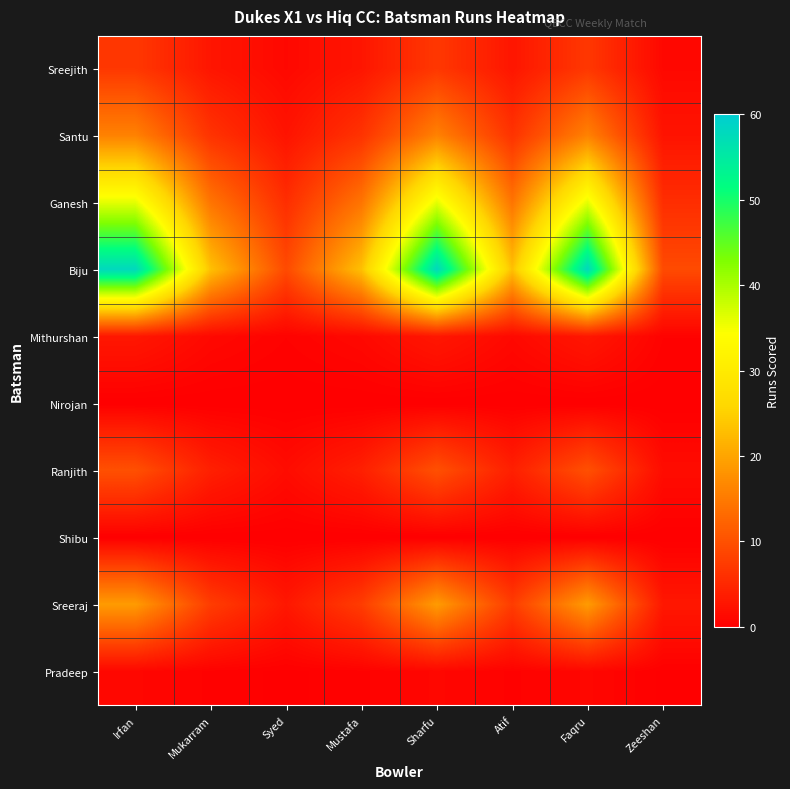

Reading right to left, list all the values displayed in this chart.

Sreejith: Zeeshan=1.1	Faqru=7.0	Atif=2.8	Sharfu=7.0	Mustafa=2.8	Syed=1.1	Mukarram=2.8	Irfan=7.0
Santu: Zeeshan=2.6	Faqru=16.0	Atif=6.4	Sharfu=16.0	Mustafa=6.4	Syed=2.6	Mukarram=6.4	Irfan=16.0
Ganesh: Zeeshan=5.8	Faqru=36.0	Atif=14.4	Sharfu=36.0	Mustafa=14.4	Syed=5.8	Mukarram=14.4	Irfan=36.0
Biju: Zeeshan=9.3	Faqru=58.0	Atif=23.2	Sharfu=58.0	Mustafa=23.2	Syed=9.3	Mukarram=23.2	Irfan=58.0
Mithurshan: Zeeshan=0.5	Faqru=3.0	Atif=1.2	Sharfu=3.0	Mustafa=1.2	Syed=0.5	Mukarram=1.2	Irfan=3.0
Nirojan: Zeeshan=0.0	Faqru=0.0	Atif=0.0	Sharfu=0.0	Mustafa=0.0	Syed=0.0	Mukarram=0.0	Irfan=0.0
Ranjith: Zeeshan=1.6	Faqru=10.0	Atif=4.0	Sharfu=10.0	Mustafa=4.0	Syed=1.6	Mukarram=4.0	Irfan=10.0
Shibu: Zeeshan=0.0	Faqru=0.0	Atif=0.0	Sharfu=0.0	Mustafa=0.0	Syed=0.0	Mukarram=0.0	Irfan=0.0
Sreeraj: Zeeshan=3.0	Faqru=19.0	Atif=7.6	Sharfu=19.0	Mustafa=7.6	Syed=3.0	Mukarram=7.6	Irfan=19.0
Pradeep: Zeeshan=0.2	Faqru=1.0	Atif=0.4	Sharfu=1.0	Mustafa=0.4	Syed=0.2	Mukarram=0.4	Irfan=1.0